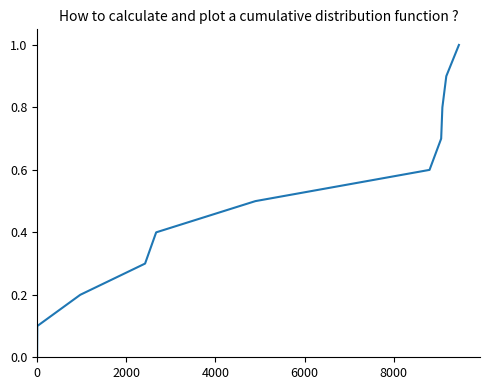

How many categories are shown in the chart?

11